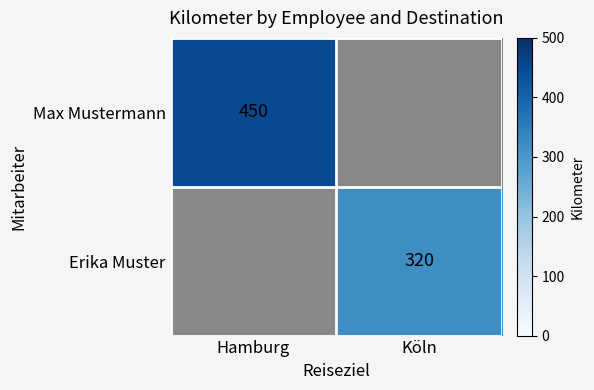

What is the total value across all series at Hamburg?

450